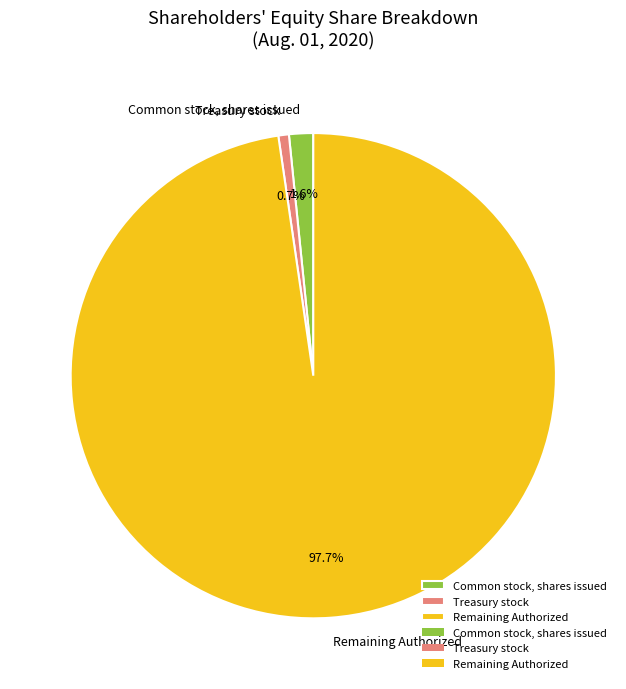

To the nearest percent, what portion does Common stock, shares issued represent?

2%